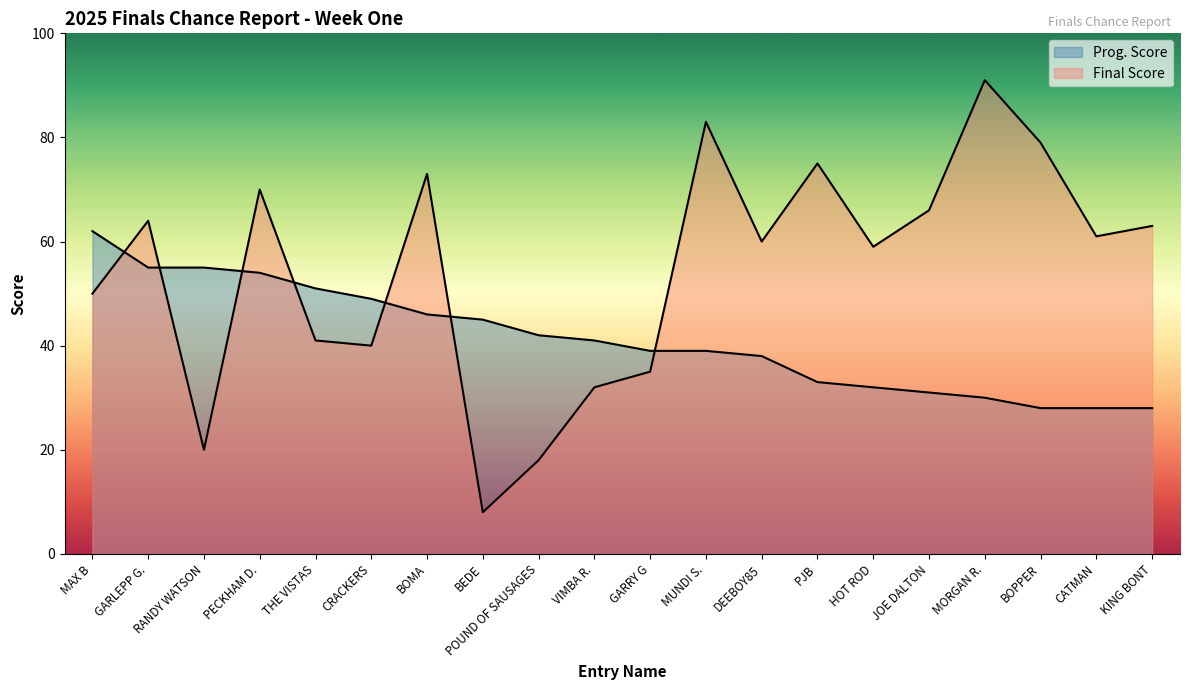

At which label does Prog. Score reach its peak?

MAX B